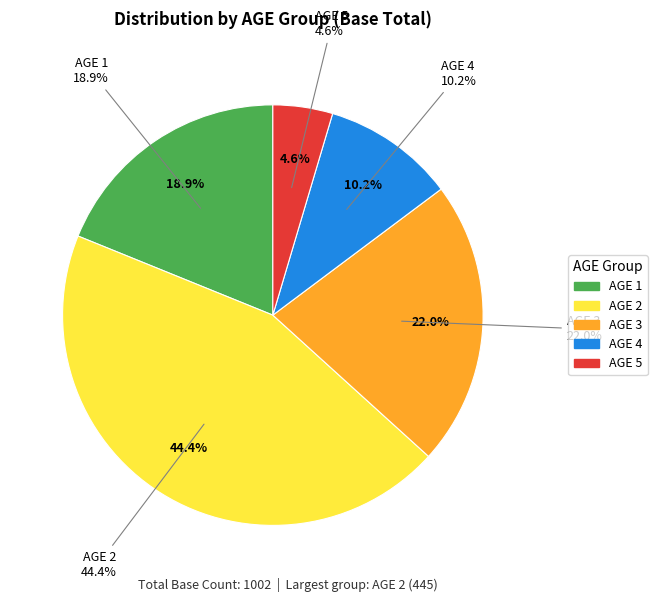

To the nearest percent, what is the average slice percentage?

20%